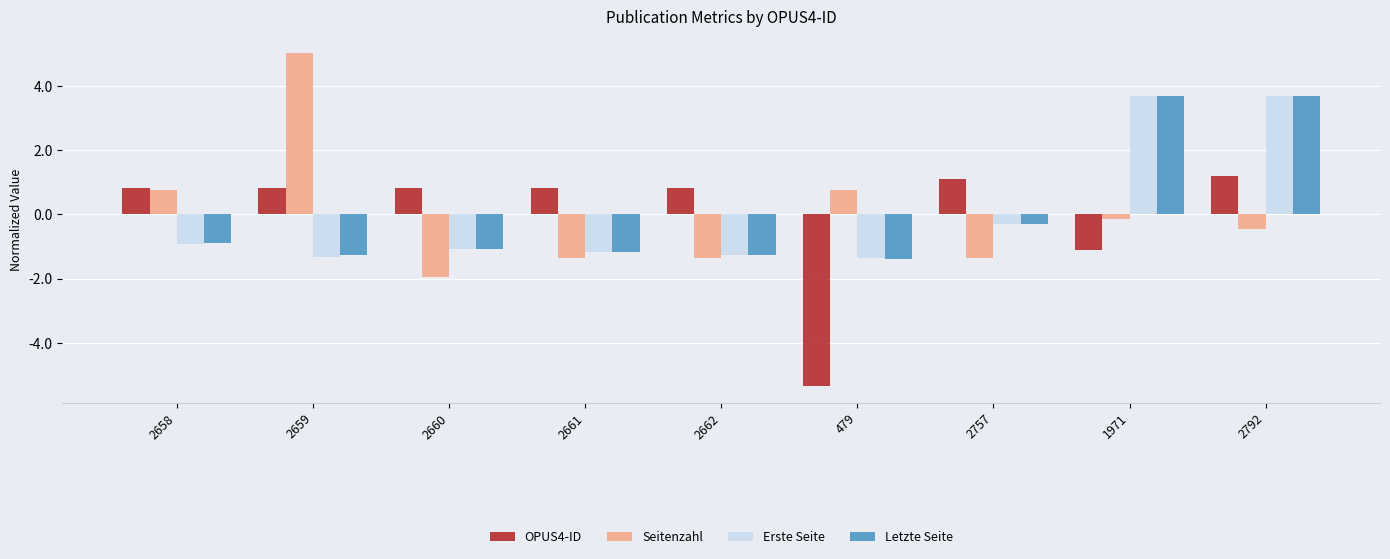

At how many categories does at least one series exceed 0?

9